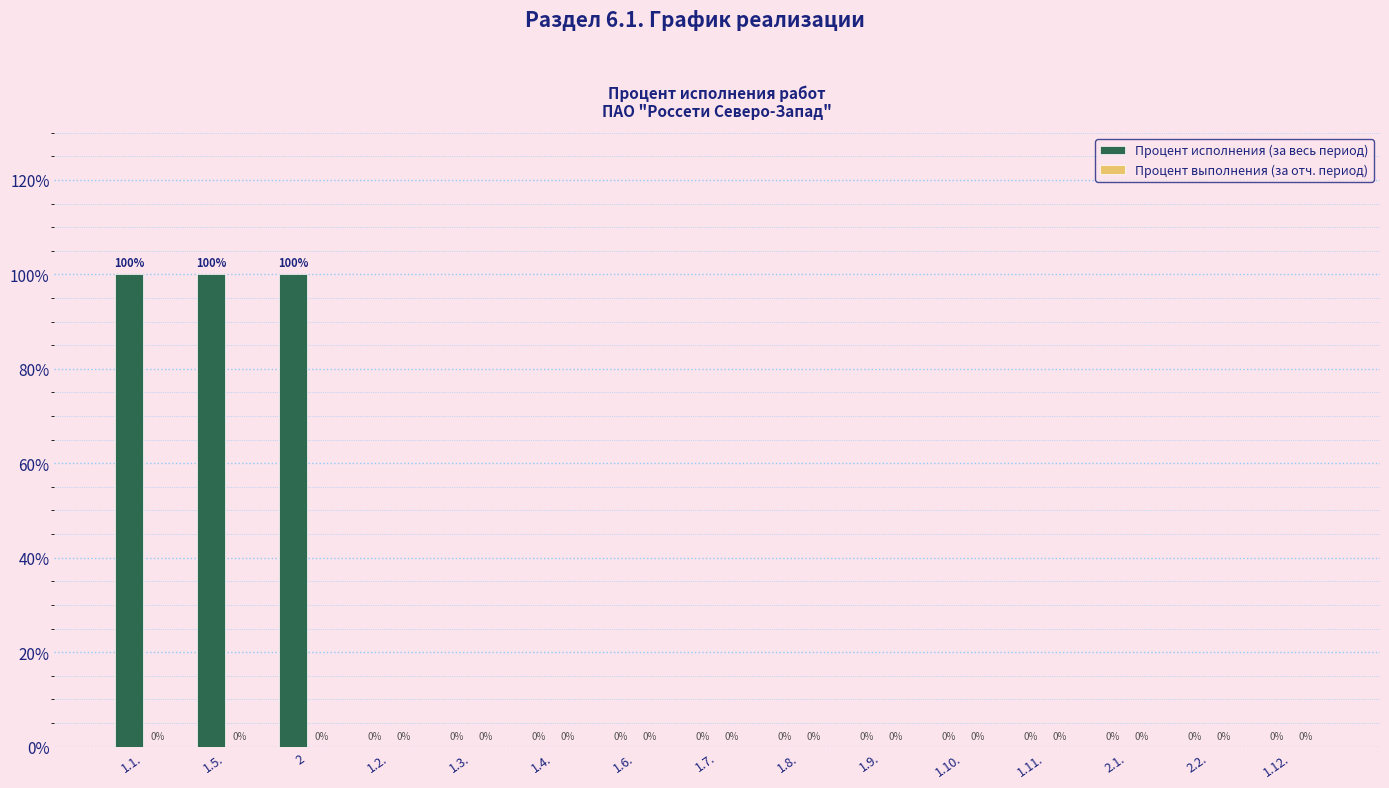

What is the change in value from 2 to 1.3.?

-100